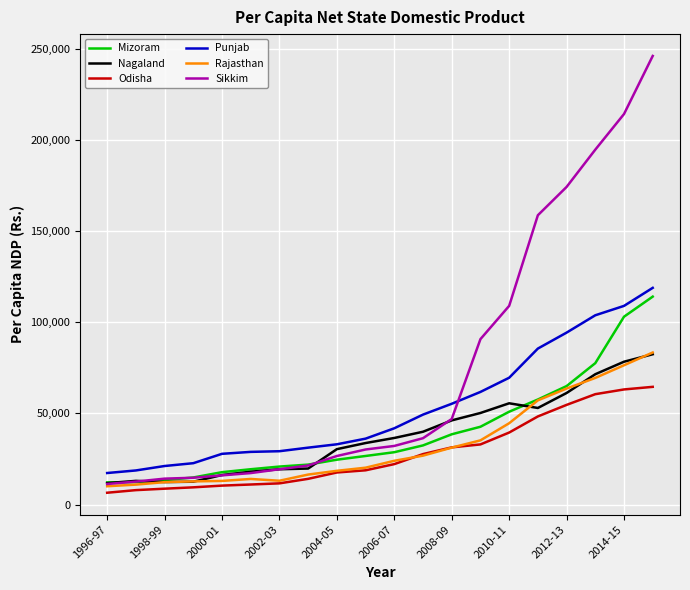

What is the lowest value of the Odisha series?

6548